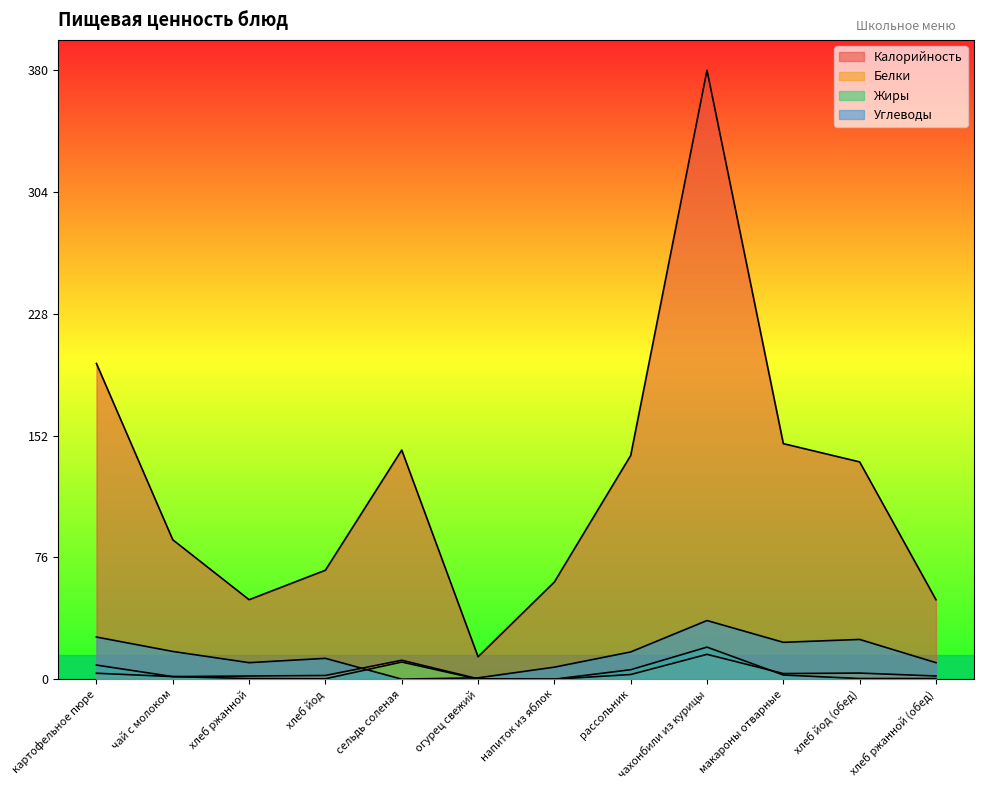

How many data points in Белки are above 2?

7